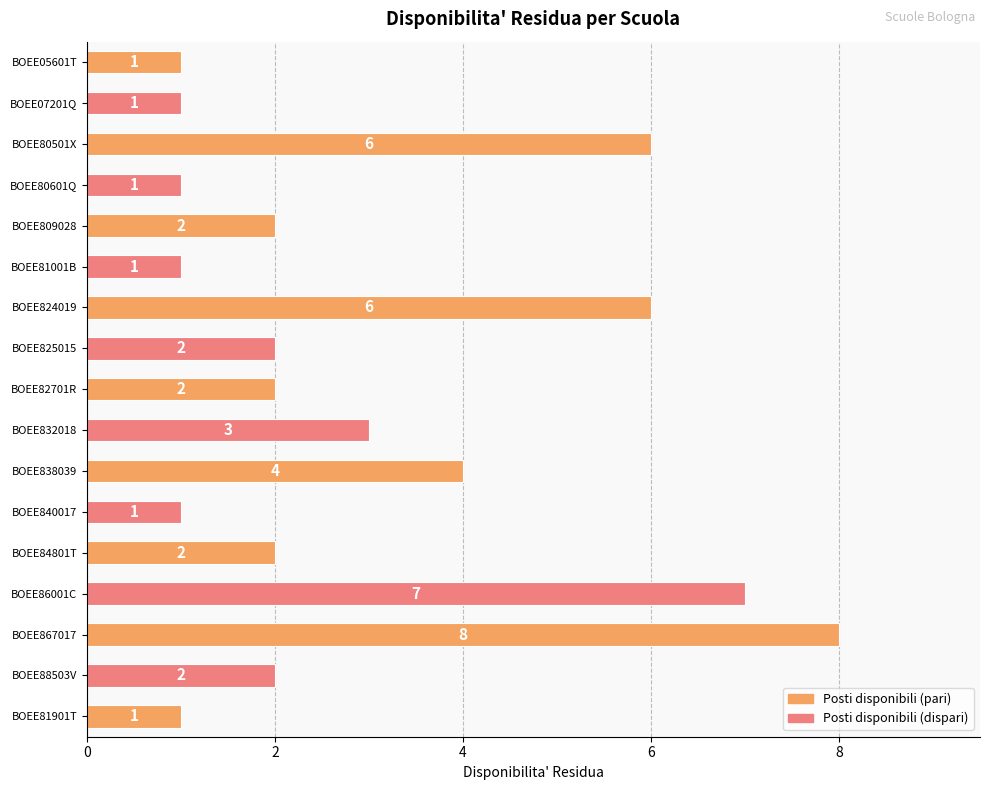

How many data points does each series have?

17